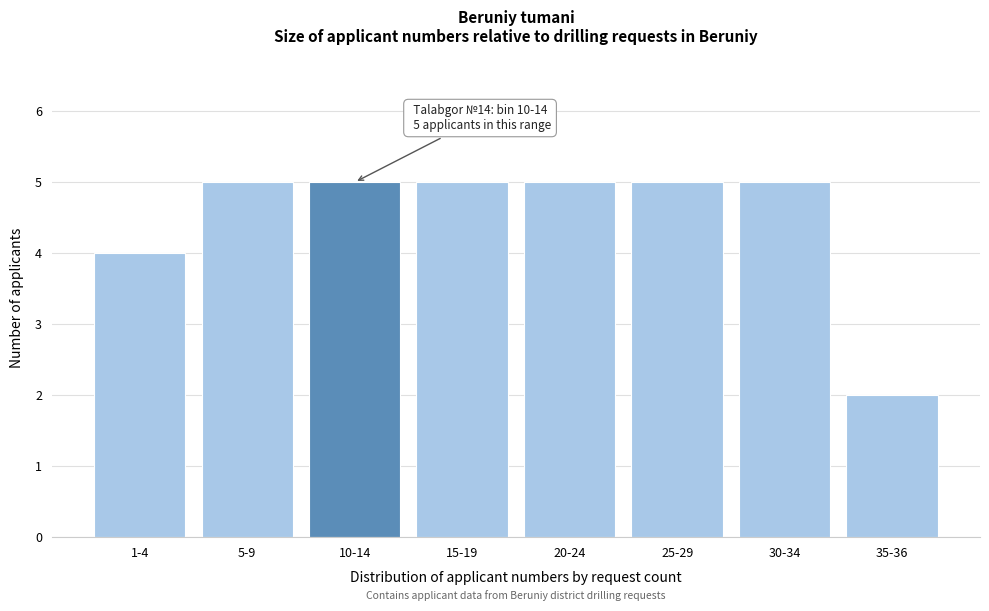

Reading left to right, list all the values displayed in this chart.

4	5	5	5	5	5	5	2